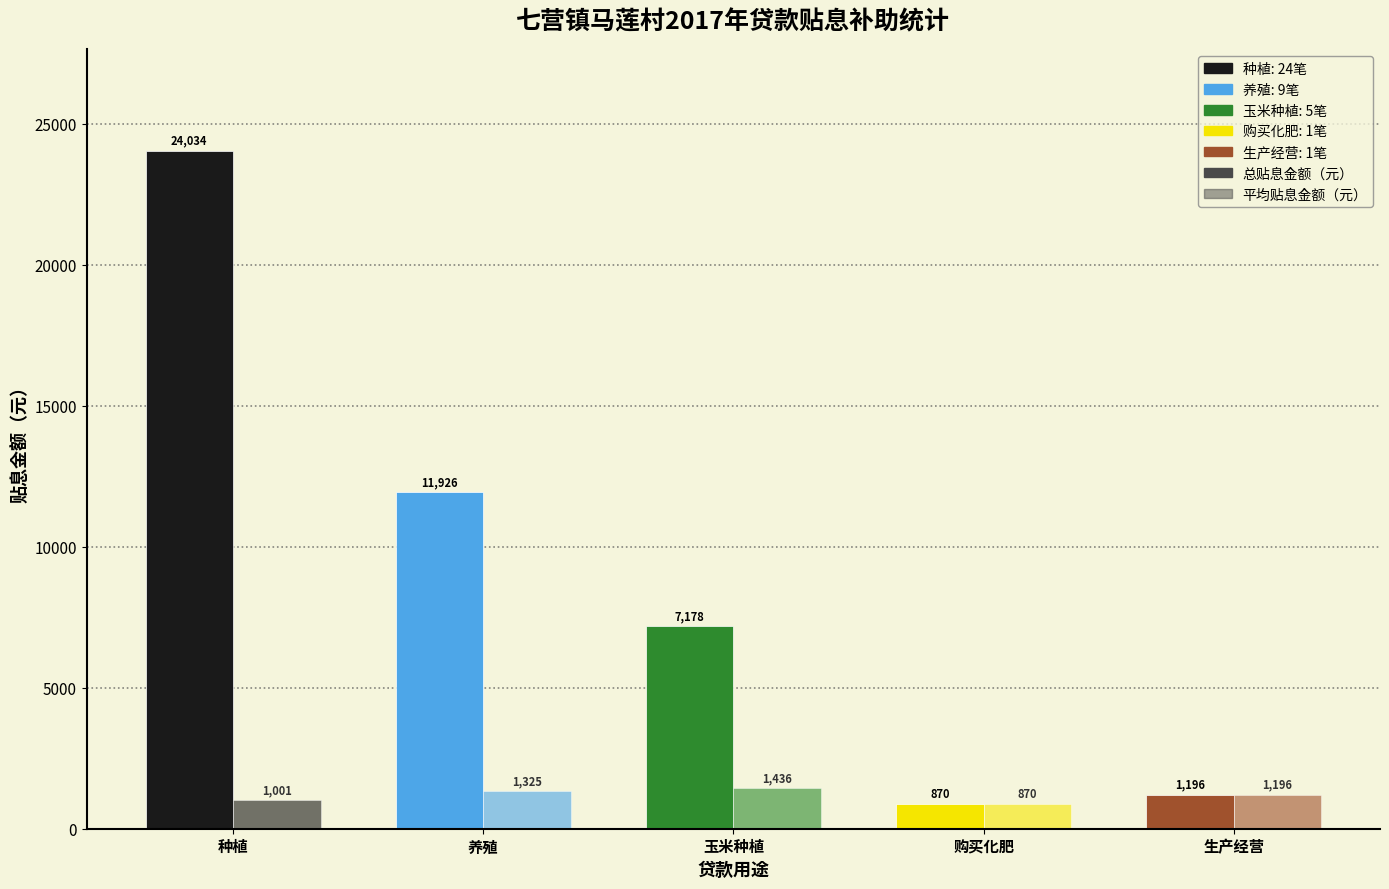

Rank the series by their maximum value, from lowest to highest.

平均贴息金额（元）, 总贴息金额（元）